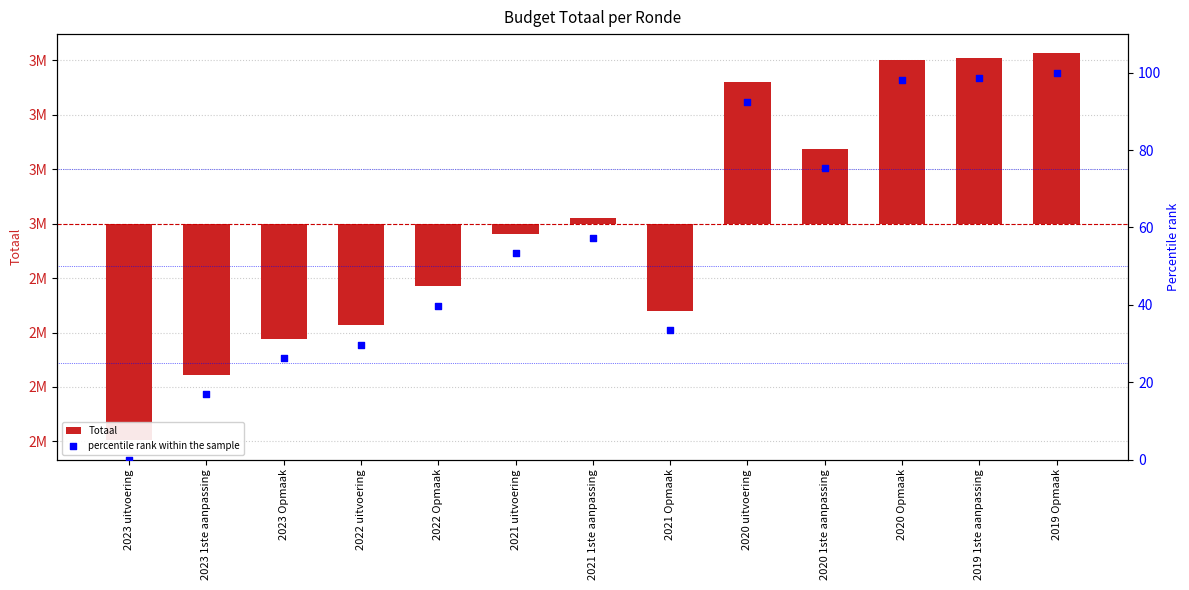

What is the total value across all series at 2023 1ste aanpassing?

-277454.1